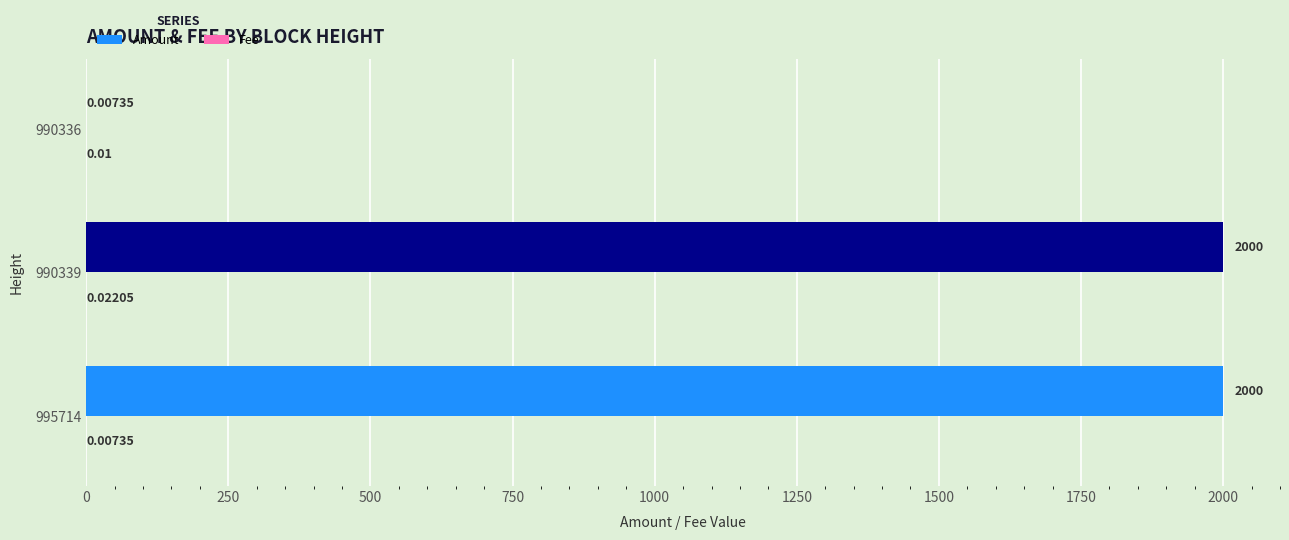

Which series has the largest total across all categories?

Amount